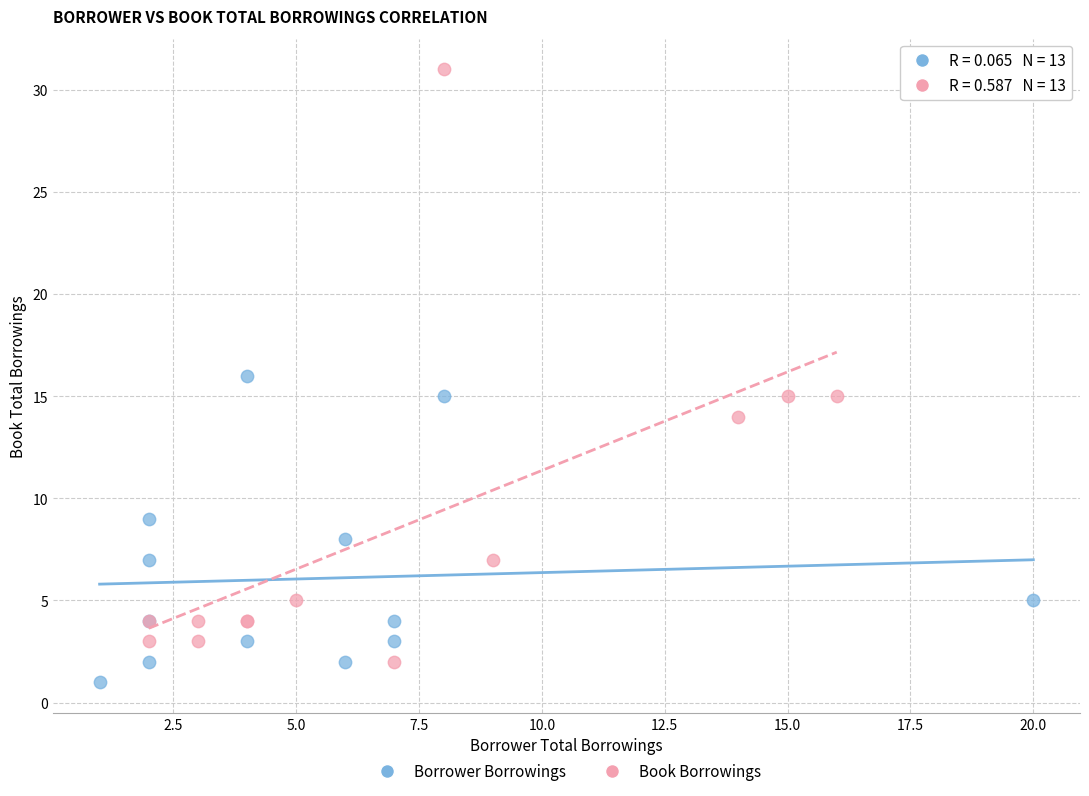

Which series has the widest spread of Y values?

Book Borrowings